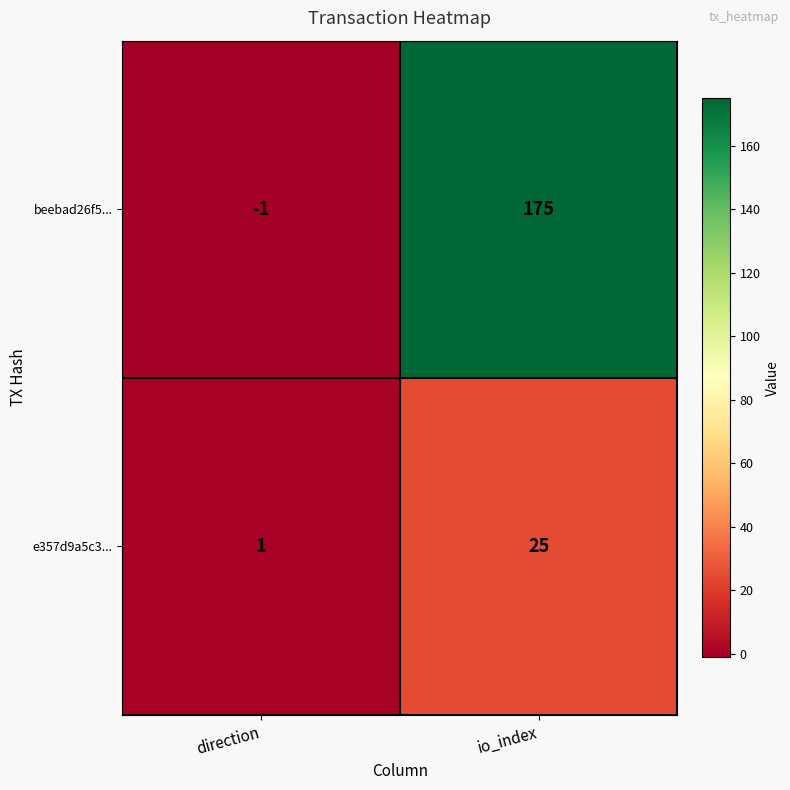

What is the spread (max minus min) of values at direction?

2